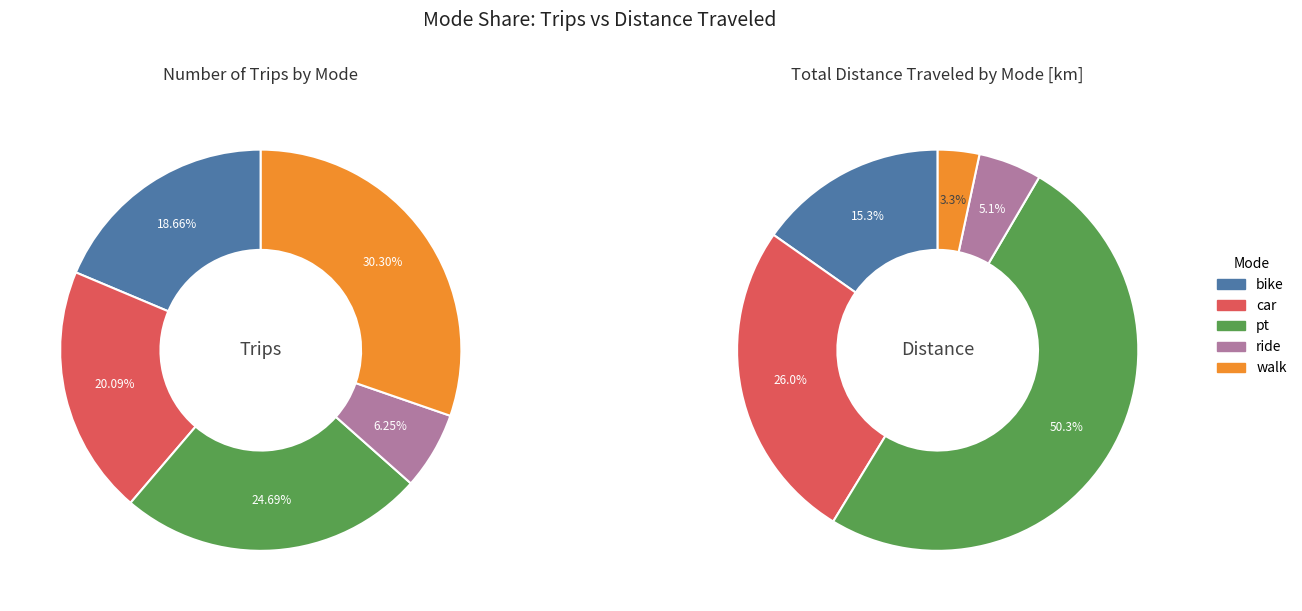

Count the number of slices in the pie.

5